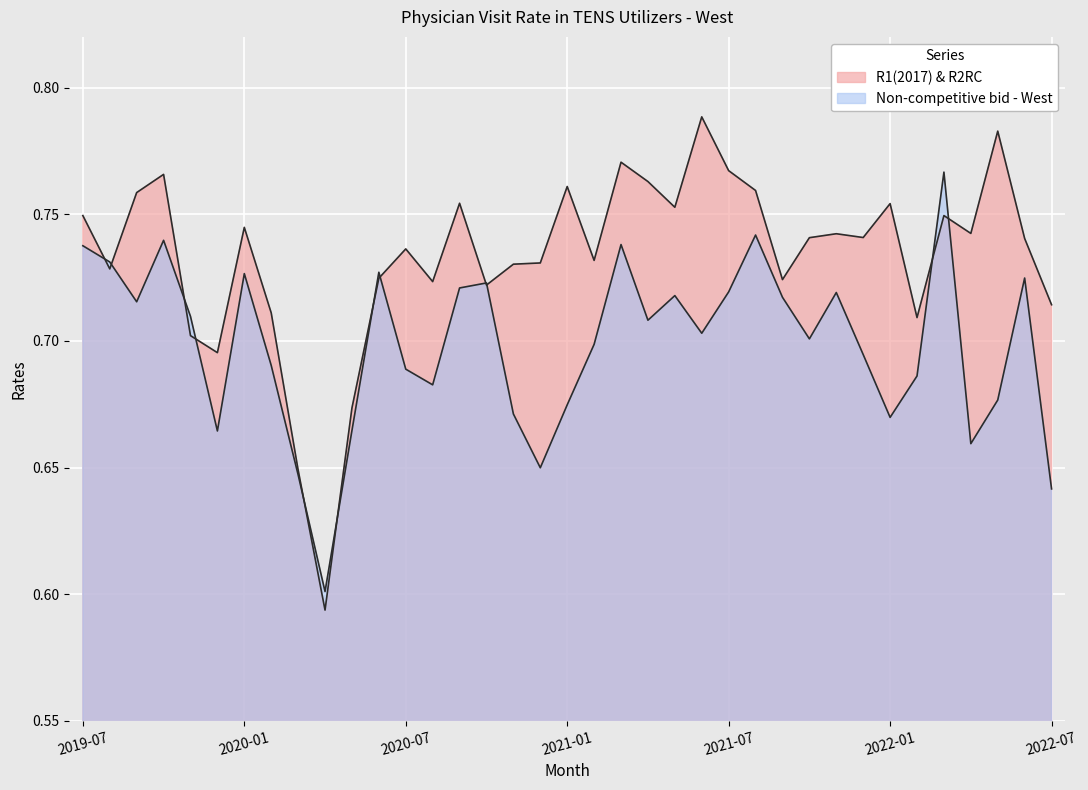

After their last crossing, which series has the higher values: R1(2017) & R2RC or Non-competitive bid - West?

R1(2017) & R2RC